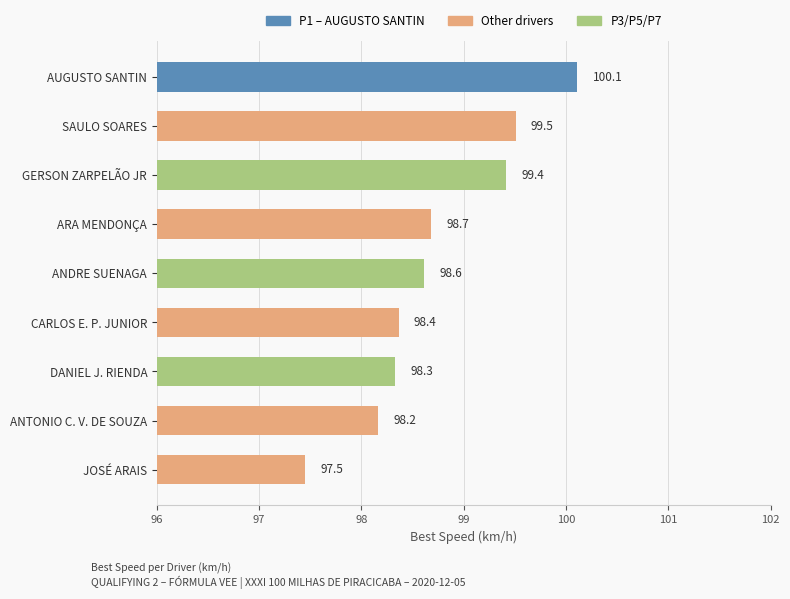

Where is the data nearest to the value 98?

ANTONIO C. V. DE SOUZA